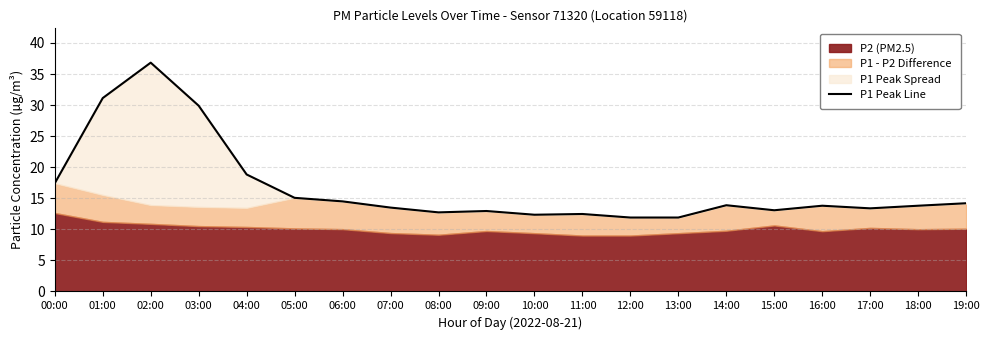

Reading right to left, transcribe all the data shown in this chart.

19:00=14.2	18:00=13.8	17:00=13.4	16:00=13.8	15:00=13.1	14:00=13.9	13:00=11.9	12:00=11.9	11:00=12.5	10:00=12.3	09:00=12.9	08:00=12.7	07:00=13.5	06:00=14.5	05:00=15.1	04:00=18.8	03:00=29.9	02:00=36.8	01:00=31.1	00:00=17.4